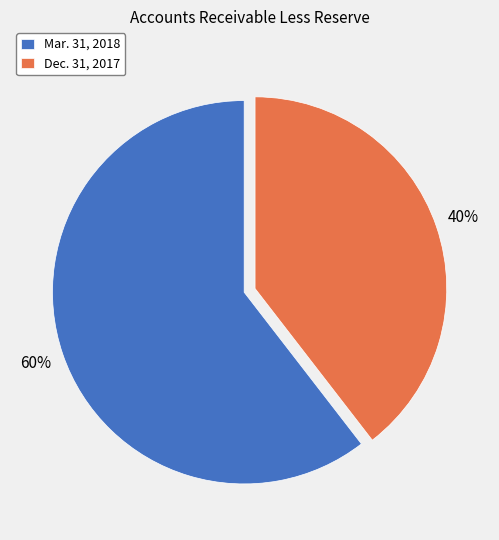

True or false: Mar. 31, 2018 accounts for 70% of the total.

False